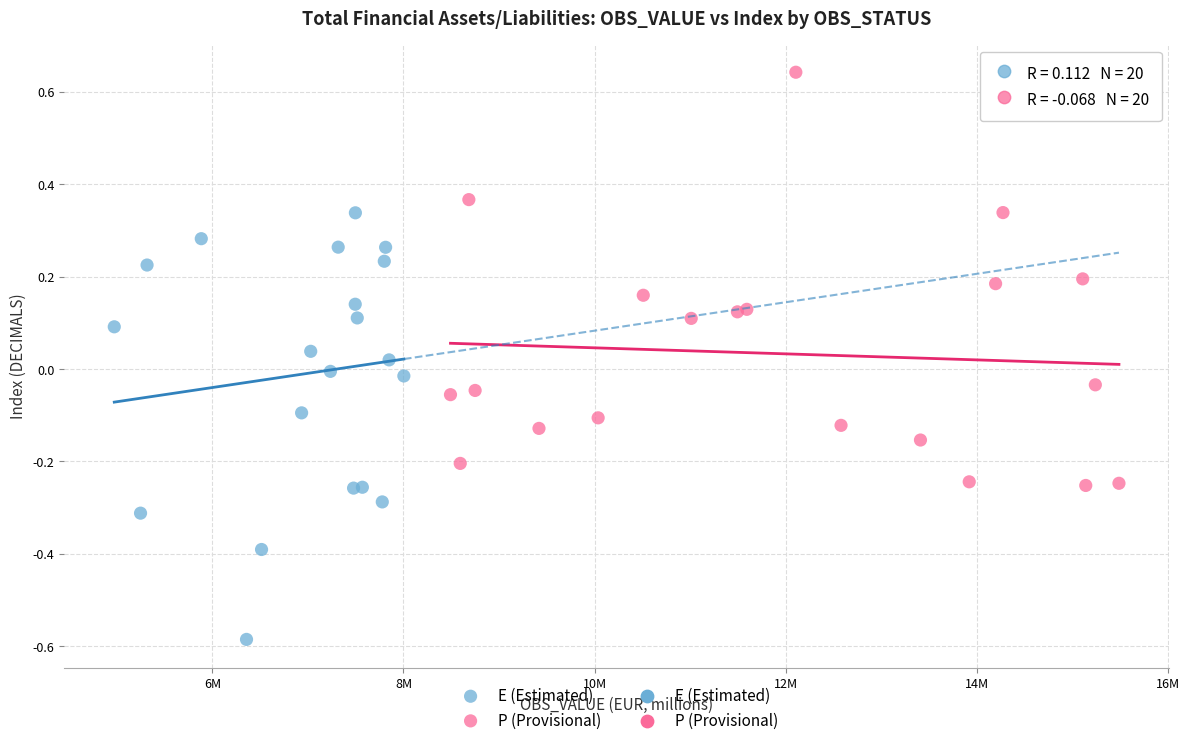

Which series contains the lowest Y value?

E (Estimated)